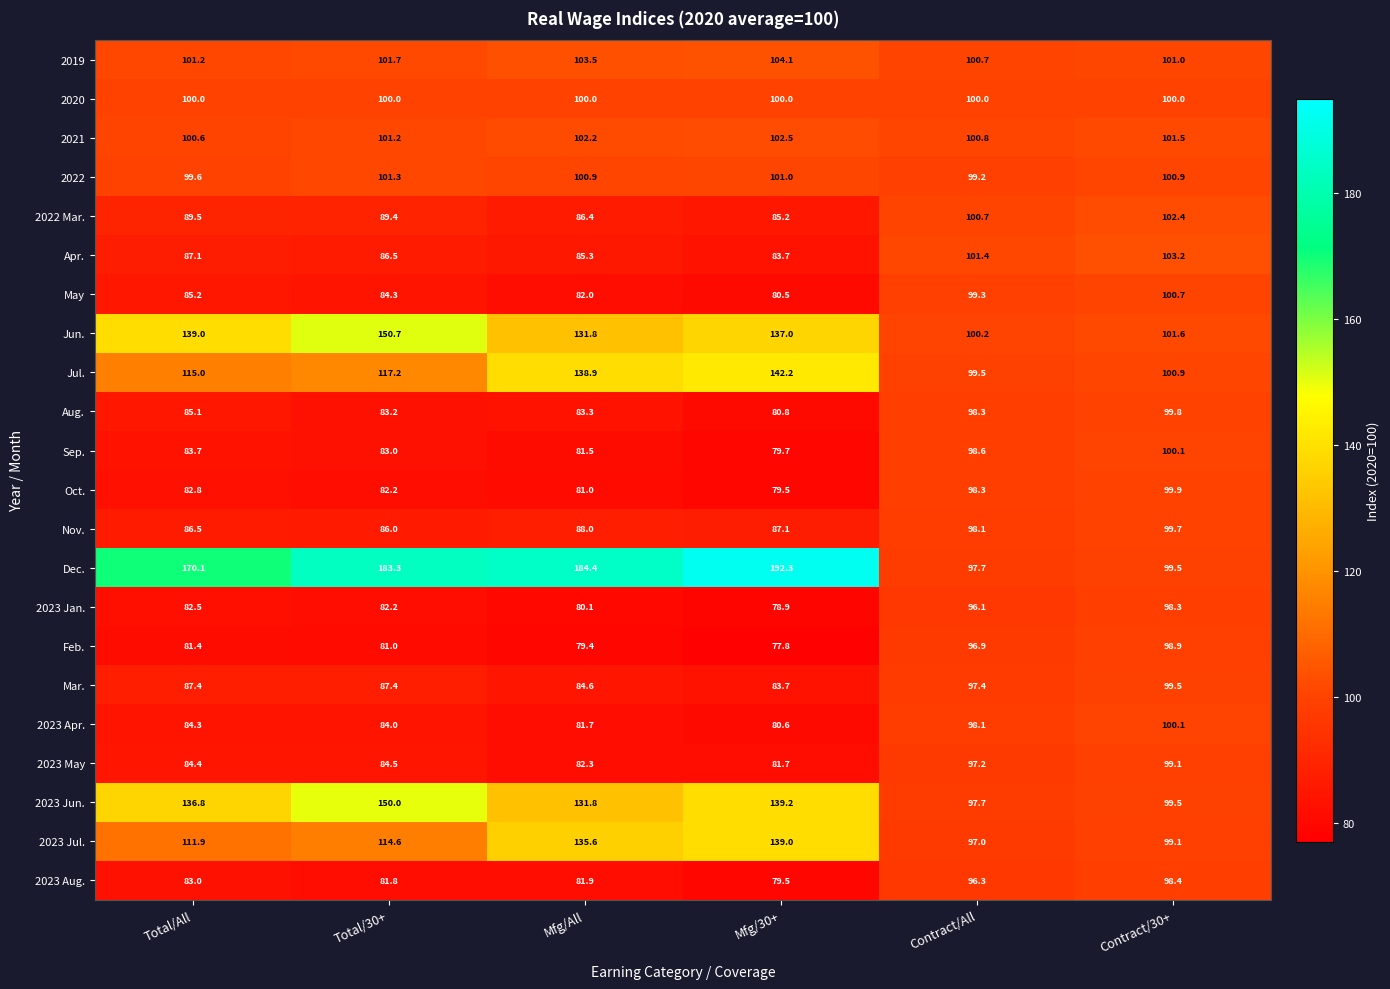

What is the difference between the 2021 values at Contract/30+ and Total/30+?

0.3